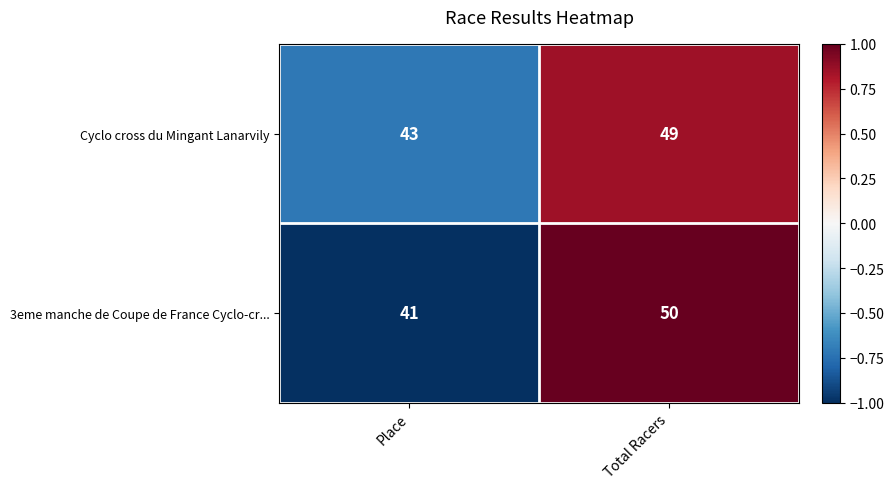

Between Place and Total Racers, which series saw the biggest shift?

3eme manche de Coupe de France Cyclo-cr...